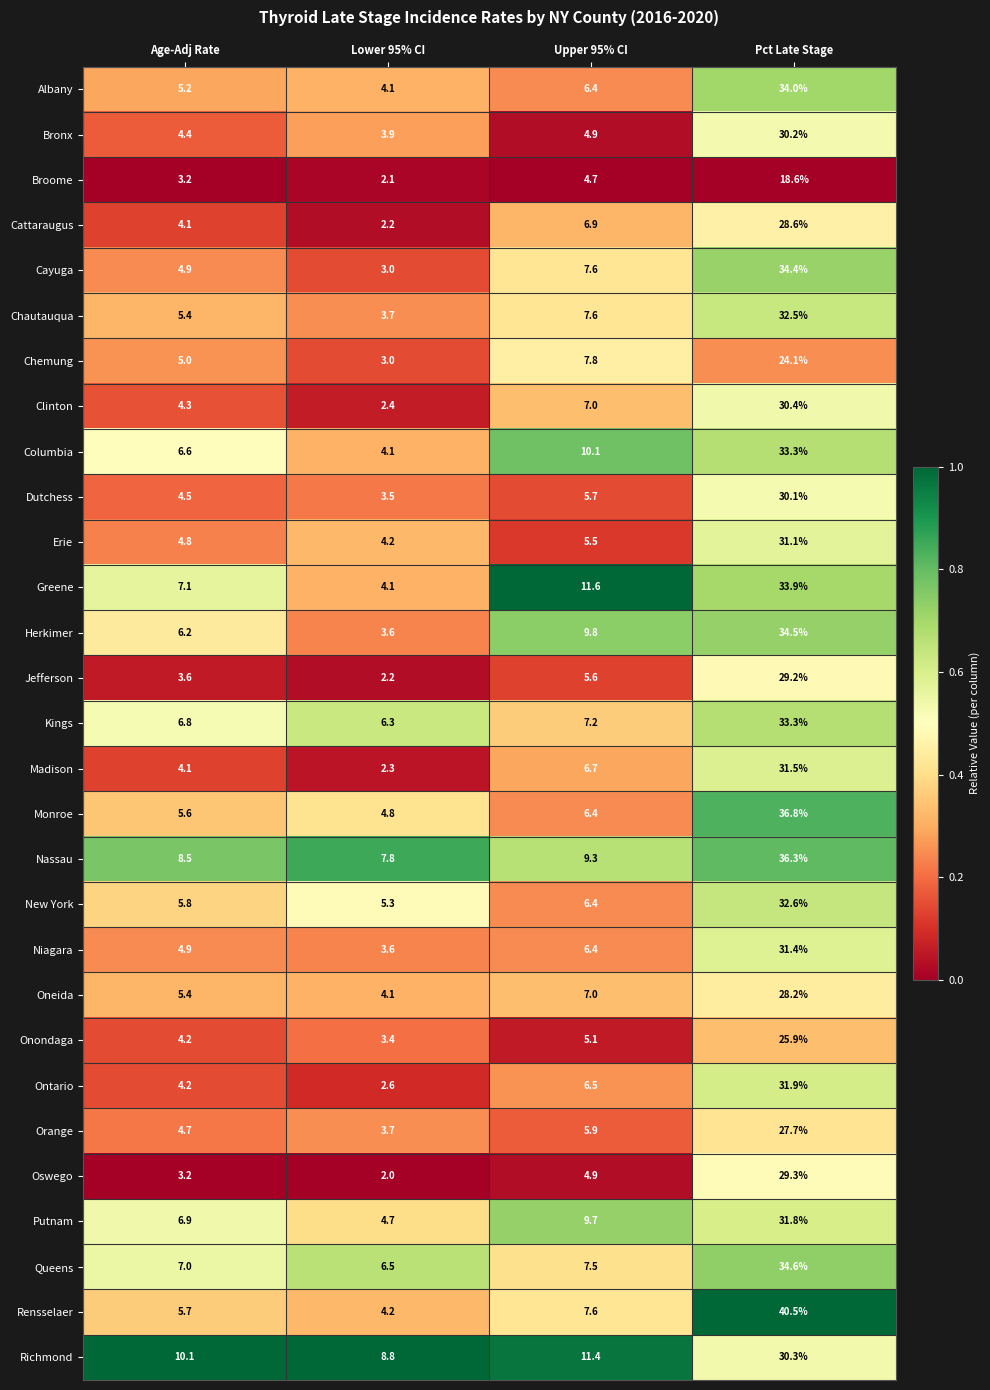

At which label is Kings closest to 19?

Upper 95% CI